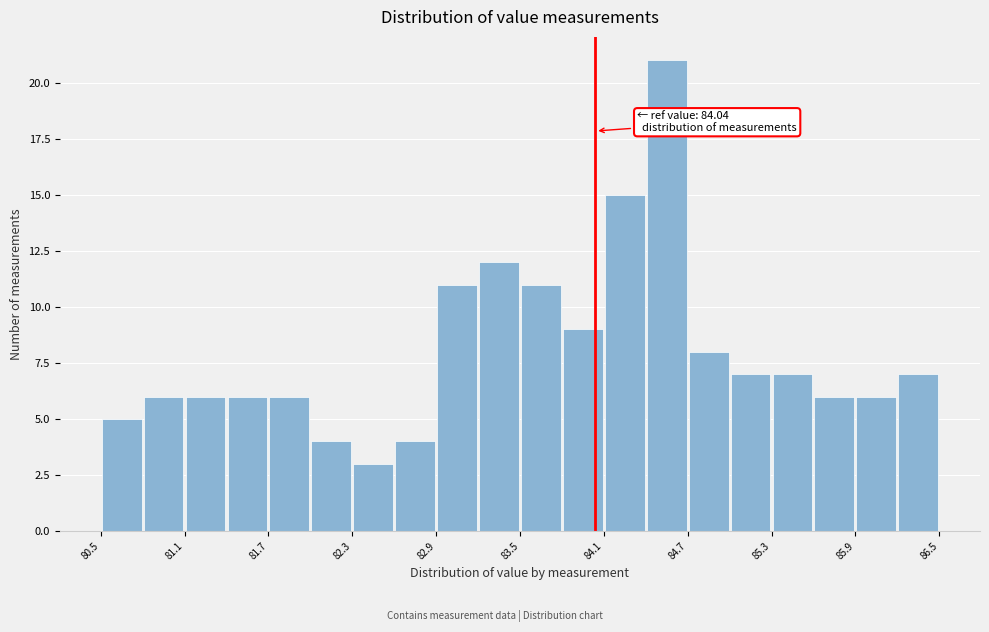

Read against the x-axis, roughly where is the centre of the tallest bar?

84.6